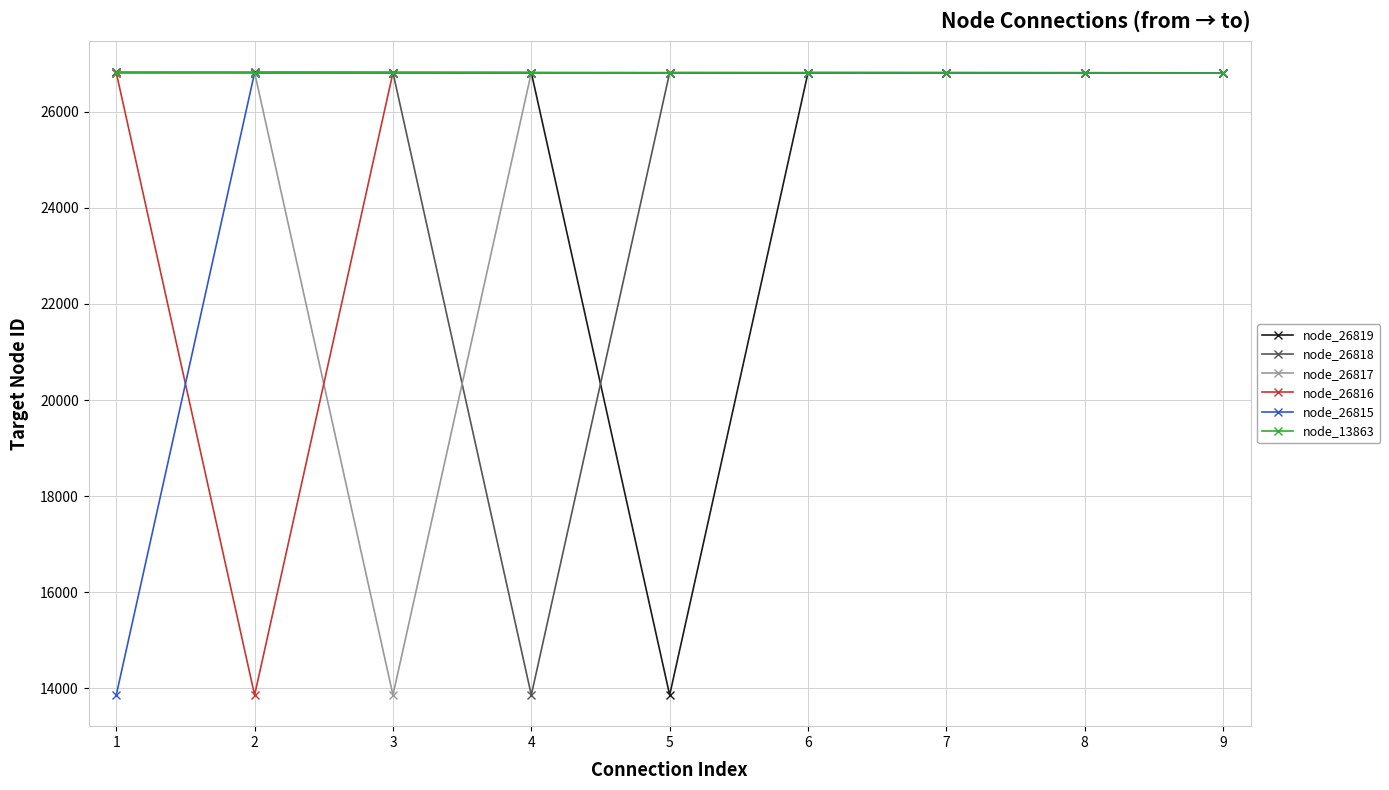

What are all the series names shown in the legend?

node_26819, node_26818, node_26817, node_26816, node_26815, node_13863